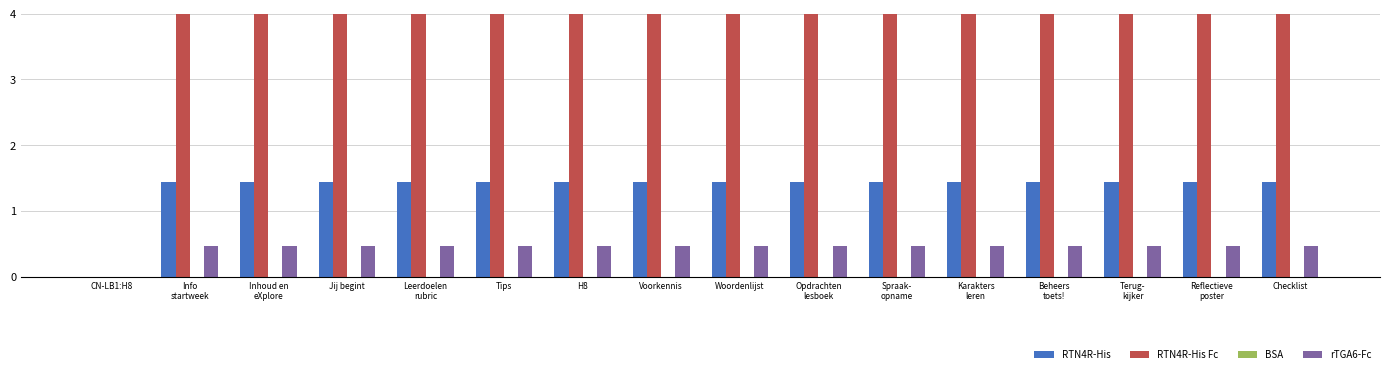

At how many categories does at least one series exceed 0?

15